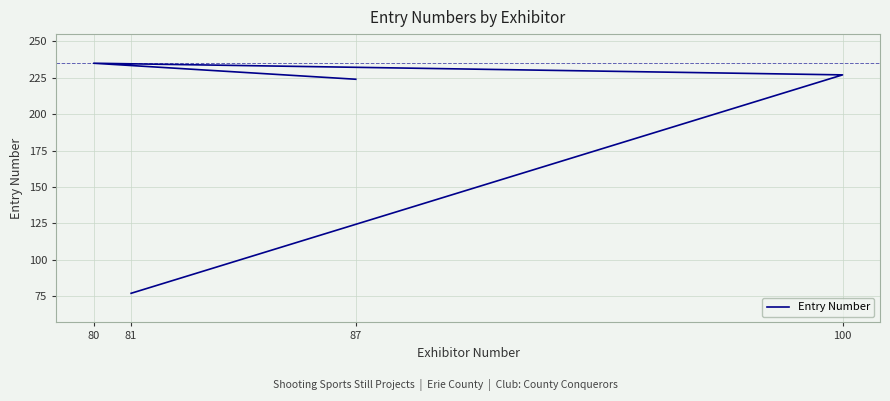

Where does the data first go above 227?

80